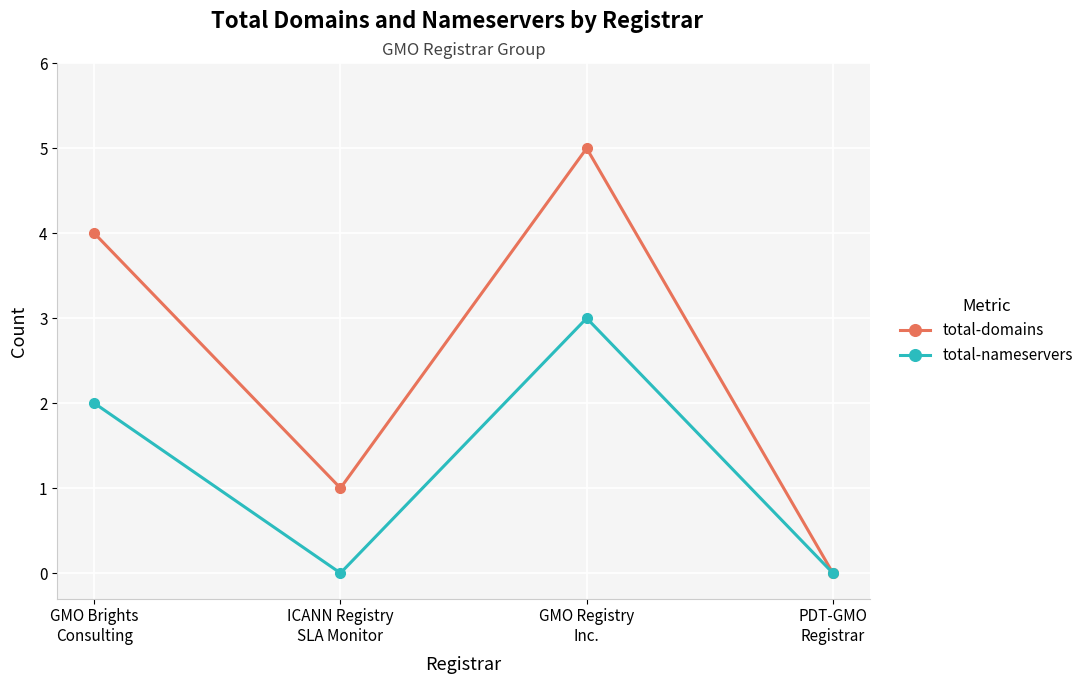

At which category is the sum across all series the highest?

GMO Registry
Inc.